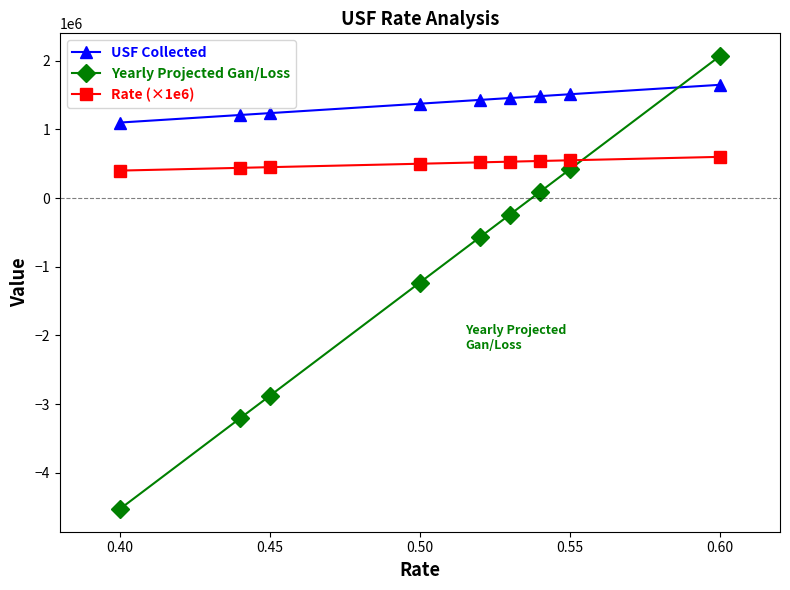

Rank the series by their average value, from highest to lowest.

USF Collected, Rate (×1e6), Yearly Projected Gan/Loss